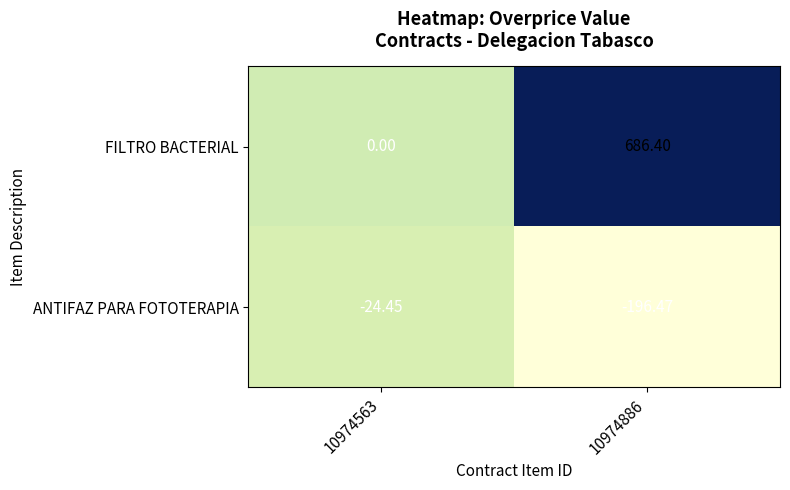

What is the maximum value shown in the chart?

686.4